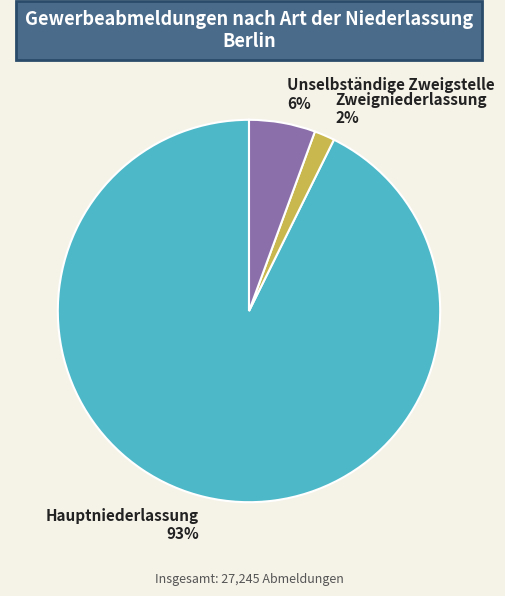

Is it true that Zweigniederlassung is 9% of the pie?

False